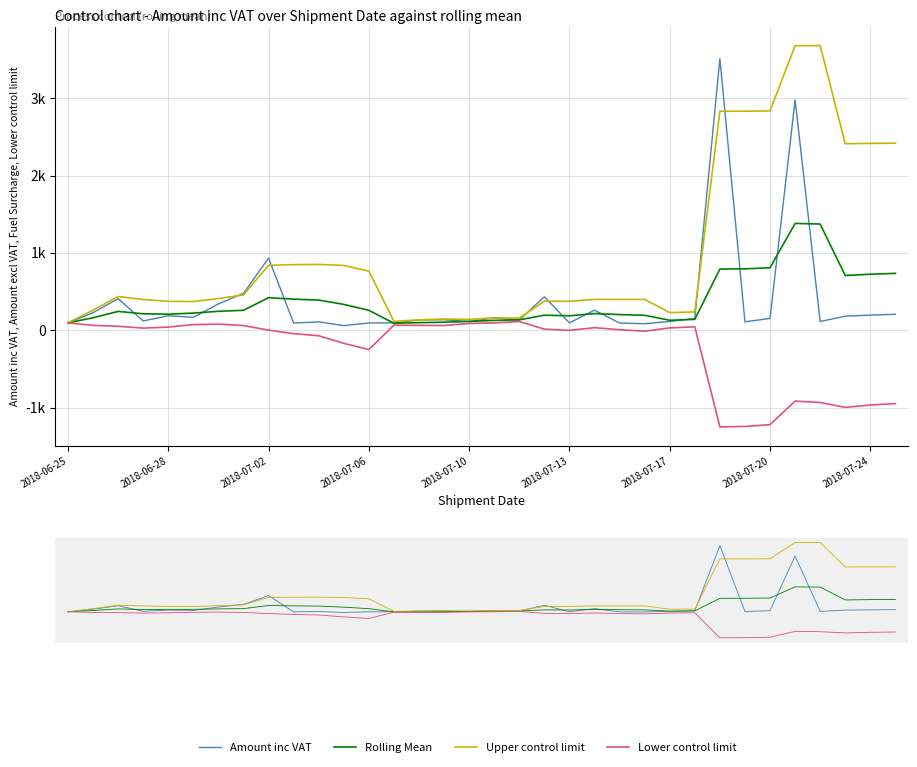

Read the Upper control limit value at 21.

399.7